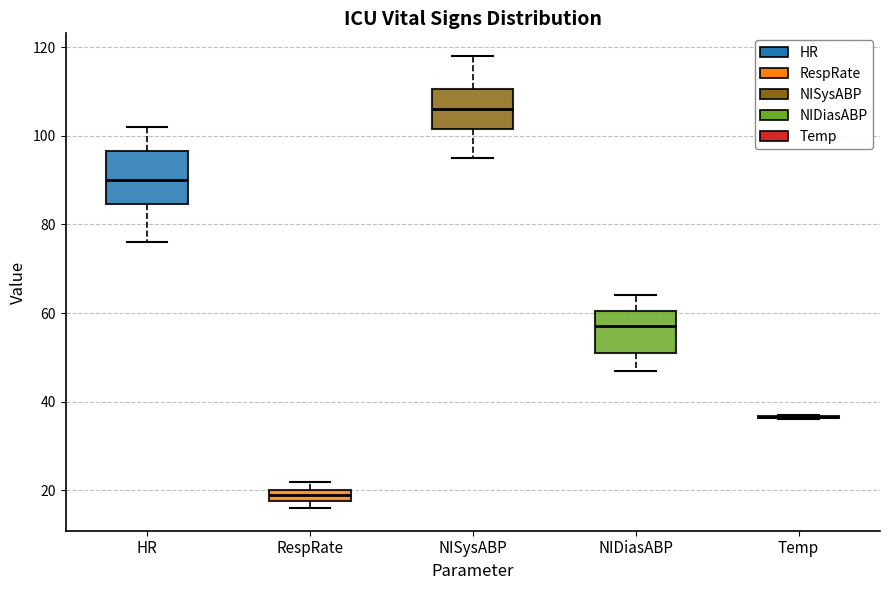

Which box is the tallest, from its lower edge to its upper edge?

HR